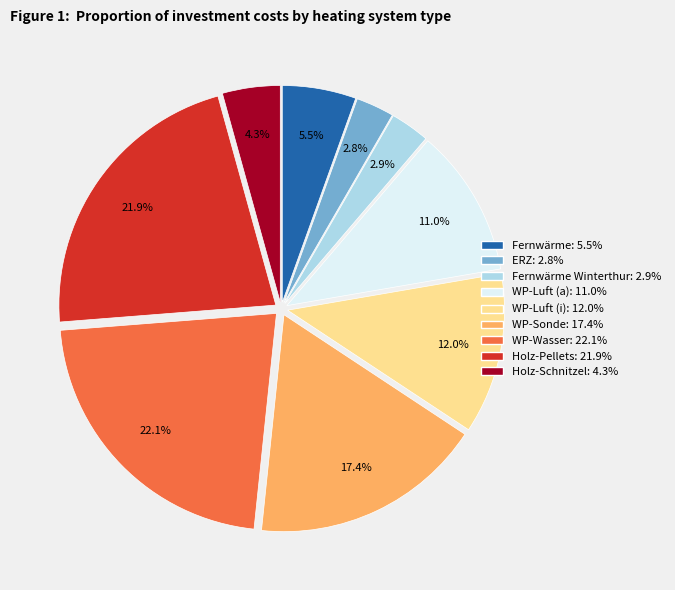

Is there a majority slice in this chart?

No